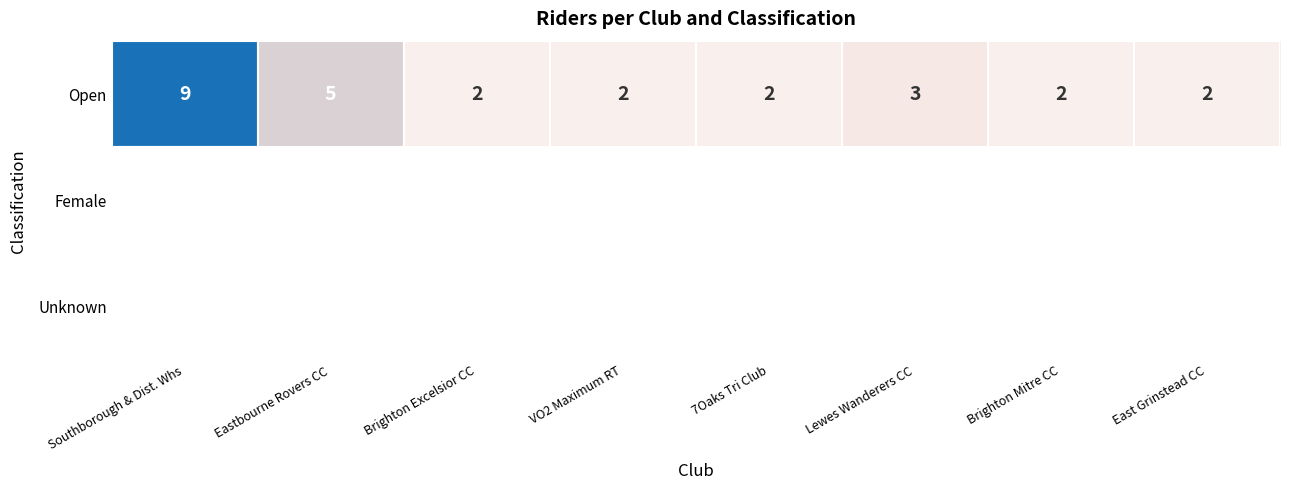

The value of Open at Lewes Wanderers CC is 5. True or false?

False